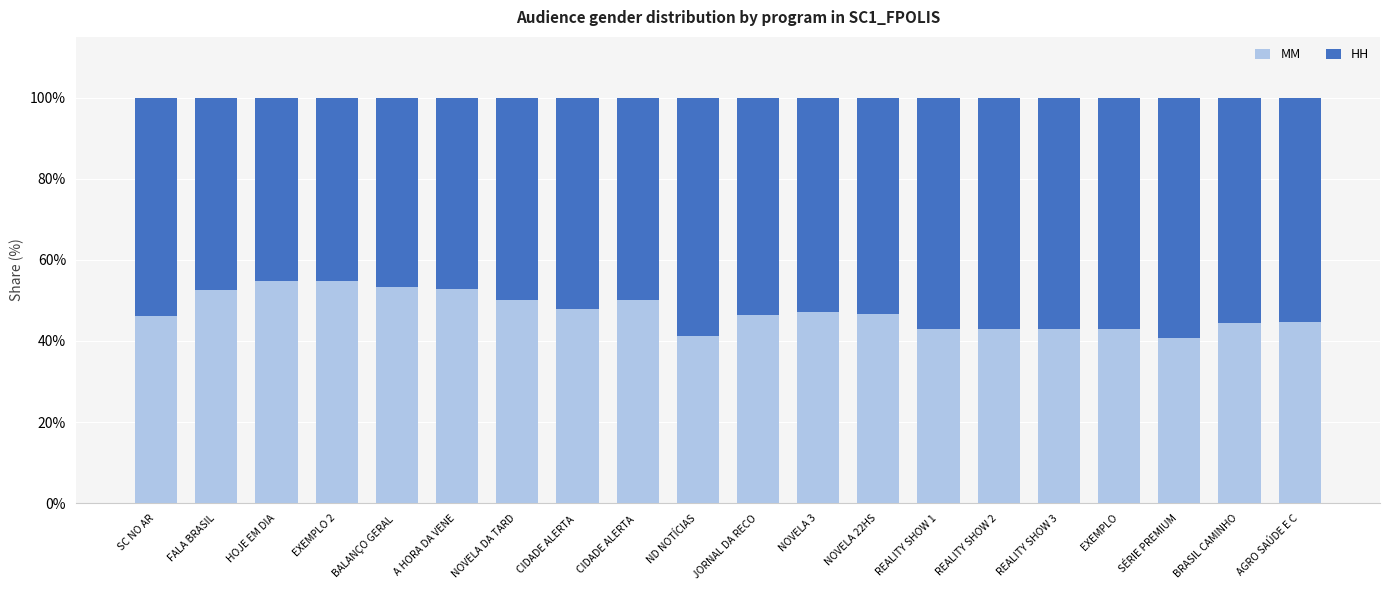

Between A HORA DA VENE and EXEMPLO 2, which is larger?

EXEMPLO 2